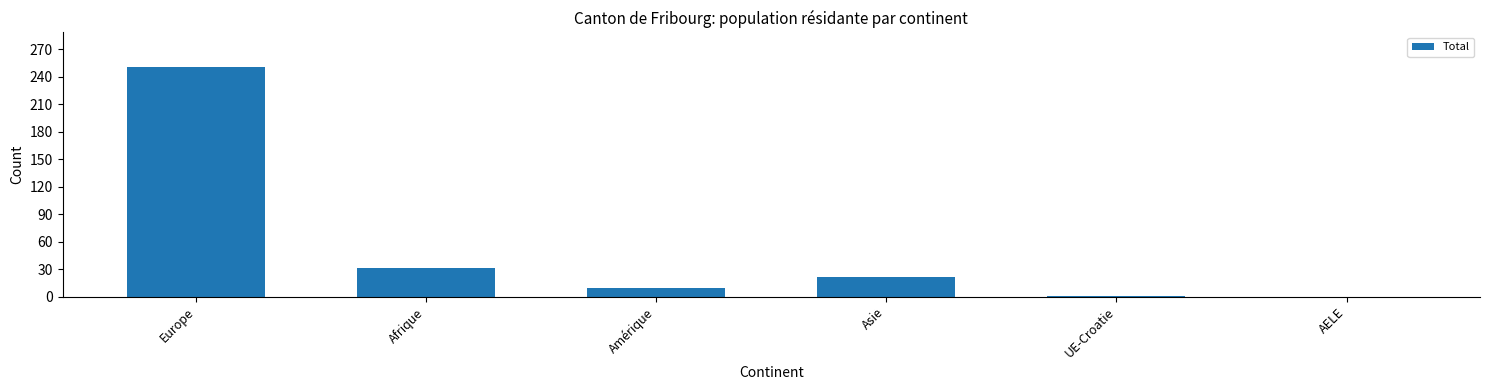

Between Amérique and Afrique, which is larger?

Afrique